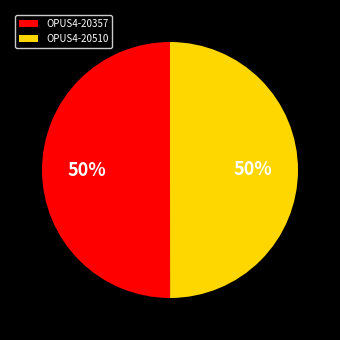

Do OPUS4-20357 and OPUS4-20510 together represent more than half of the pie?

Yes